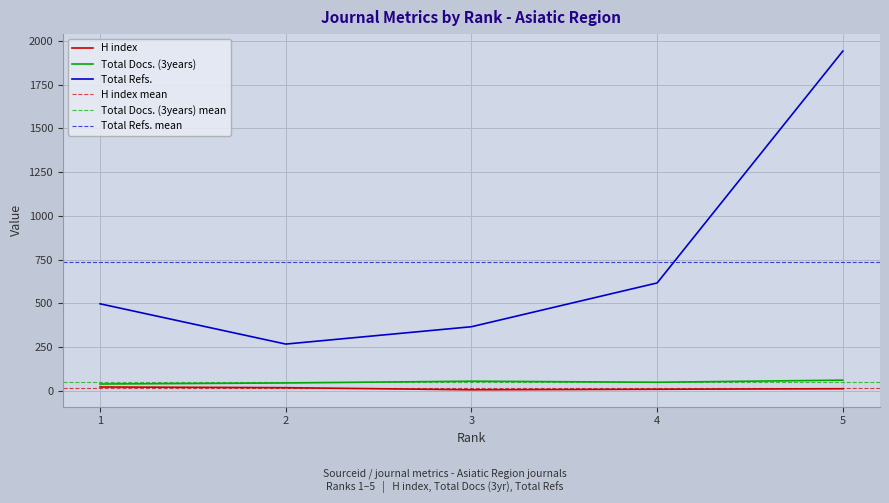

Where is the first local minimum for Total Docs. (3years)?

4